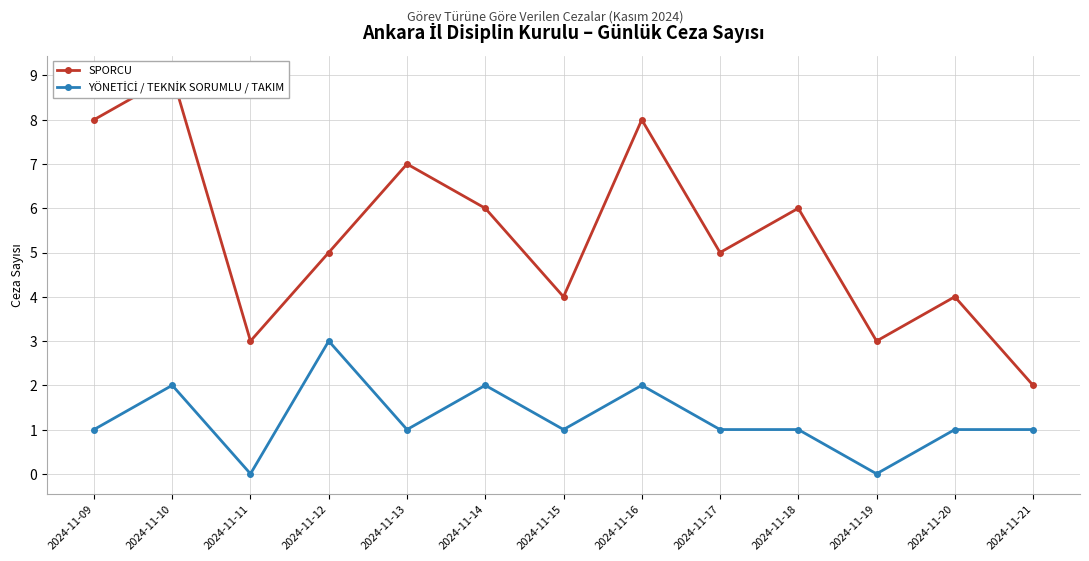

The SPORCU series shows 3 at 2024-11-11. True or false?

True